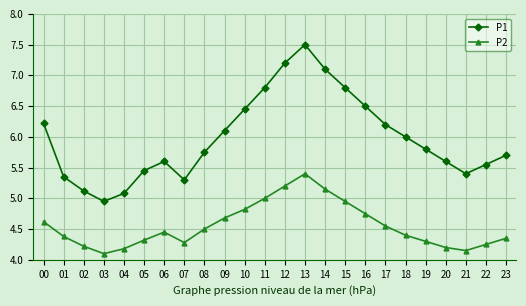

What is the value of the P1 point at the 14th from the left?

7.5